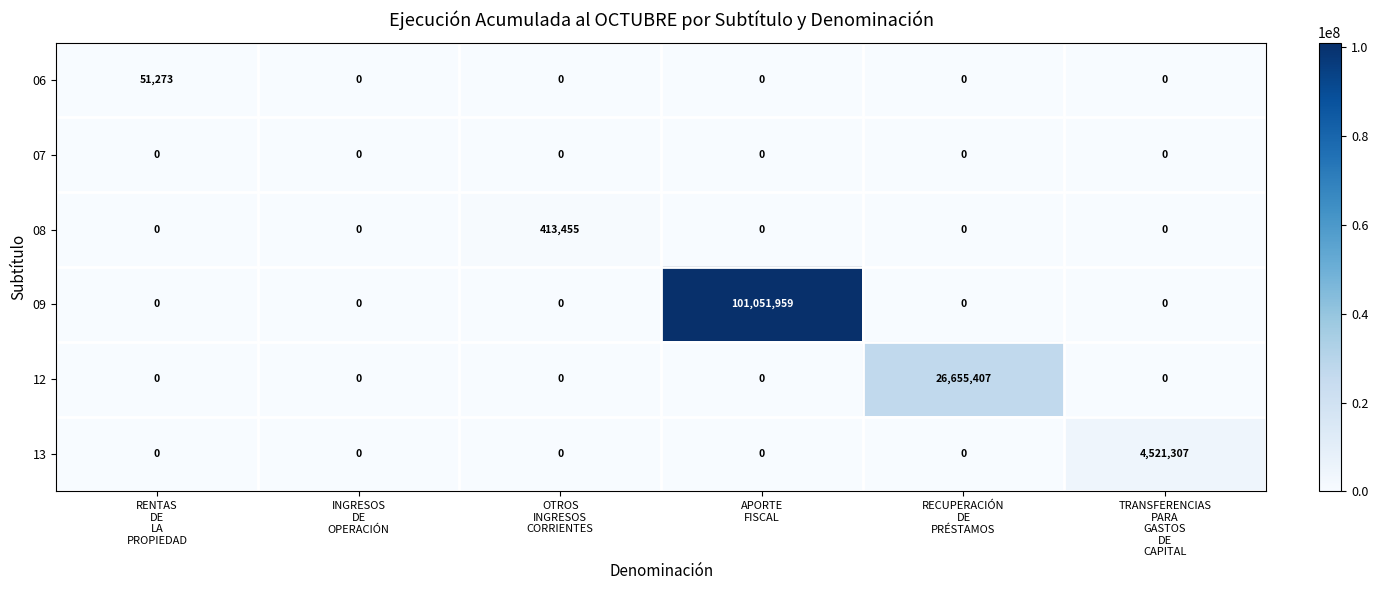

Which series has the widest spread of values?

09